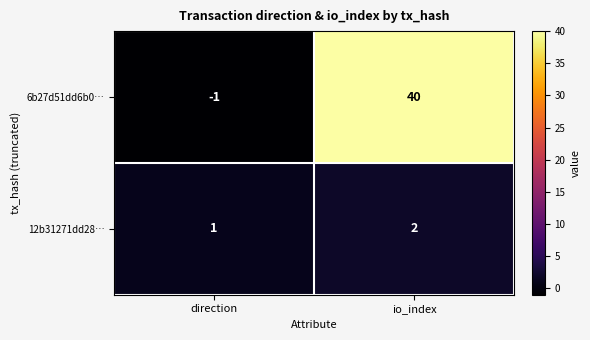

At which label does 6b27d51dd6b0… reach its minimum?

direction